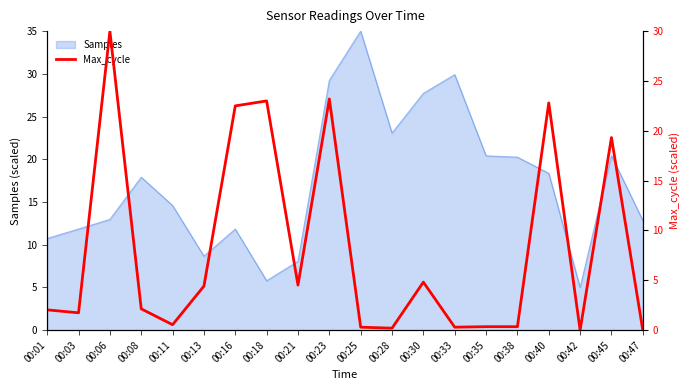

What is the sum of all values?

162.5